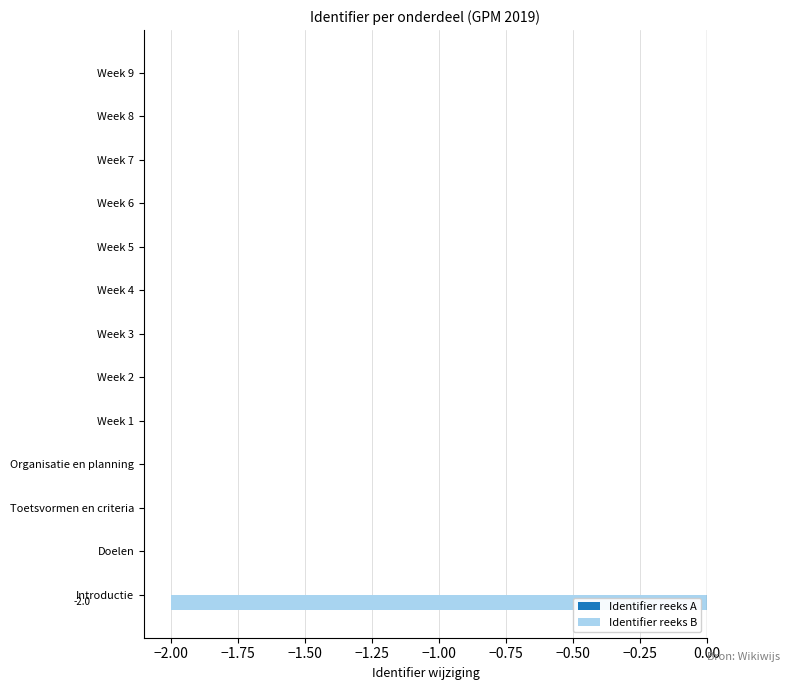

Is it true that the value at Week 8 is 0?

True